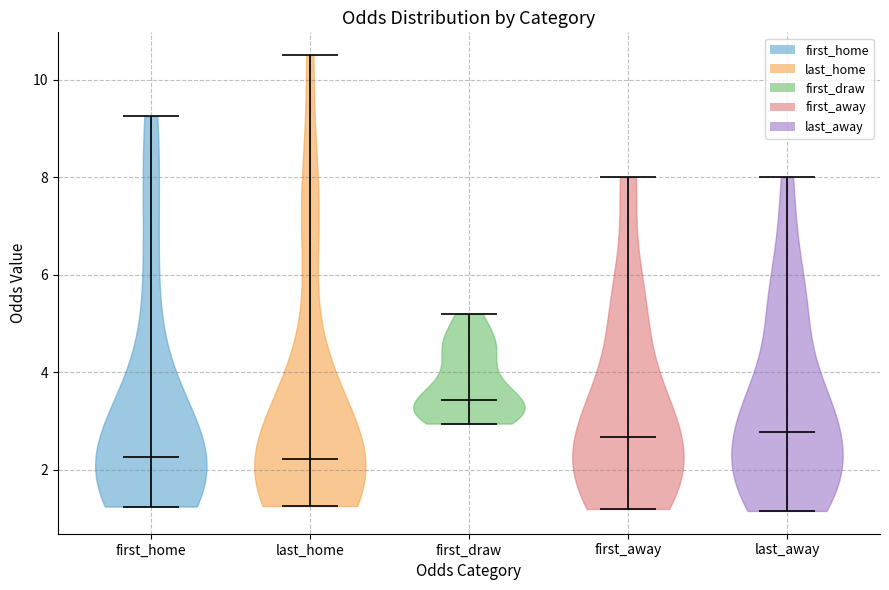

Which violin has the highest median line?

first_draw